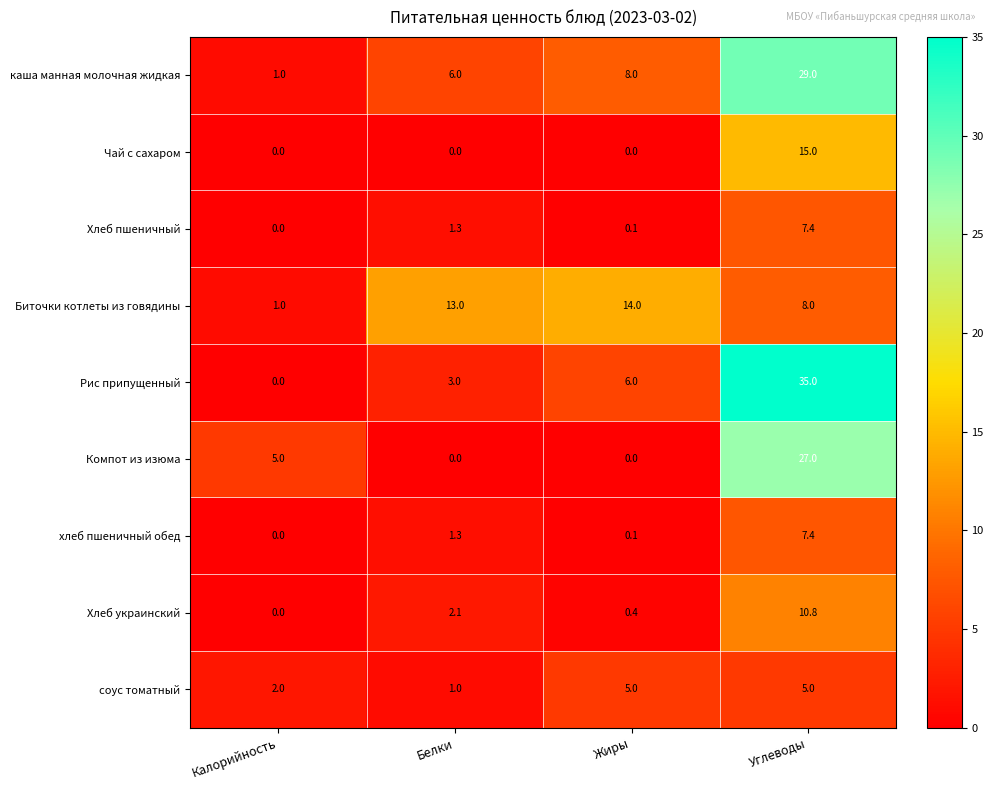

Which series changed the most between Калорийность and Белки?

Биточки котлеты из говядины